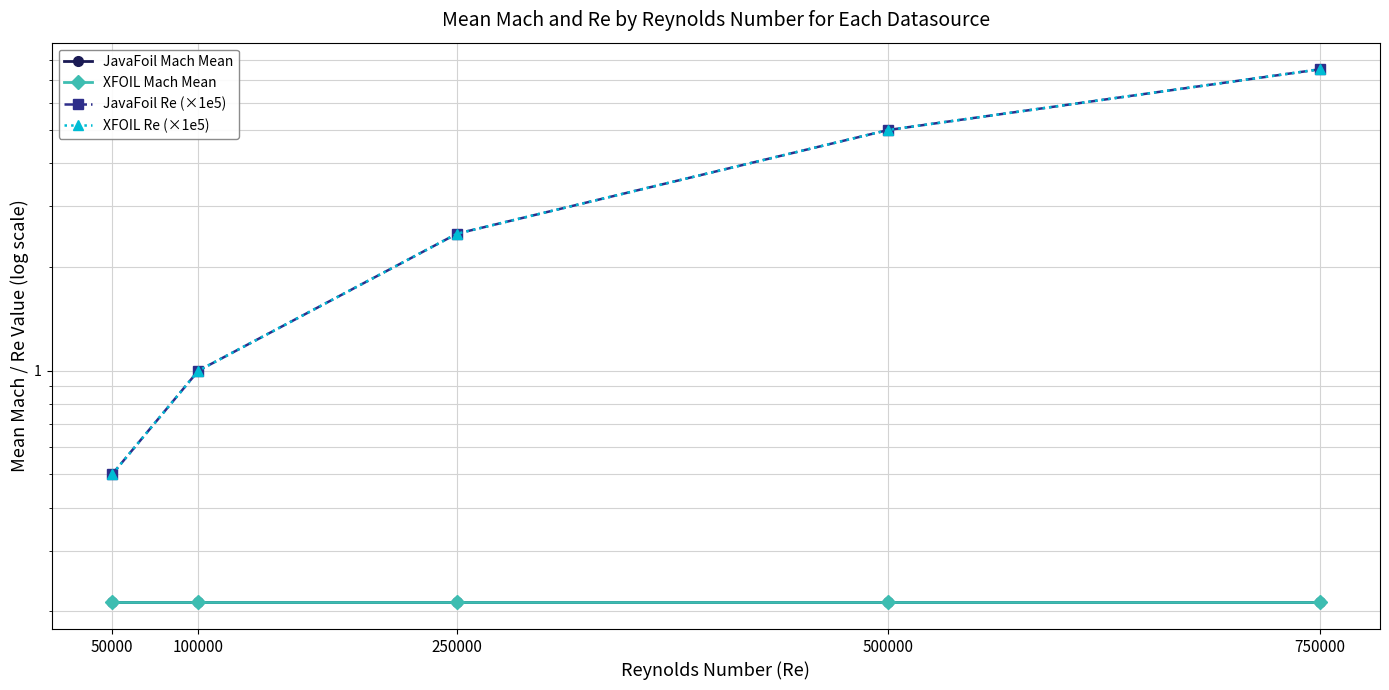

Which series has the largest total across all categories?

JavaFoil Re (×1e5)